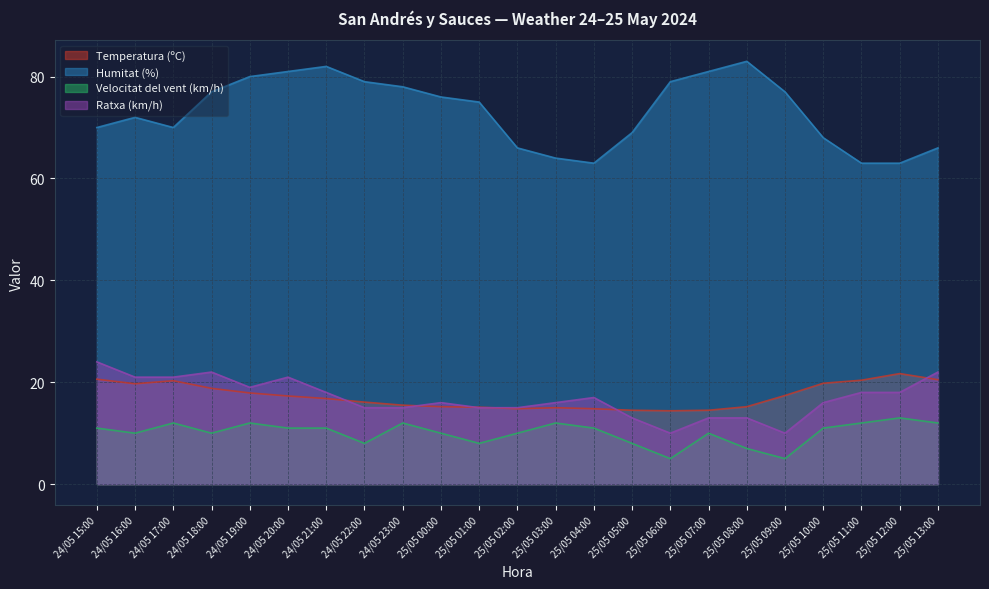

How many lines are shown in the chart?

4